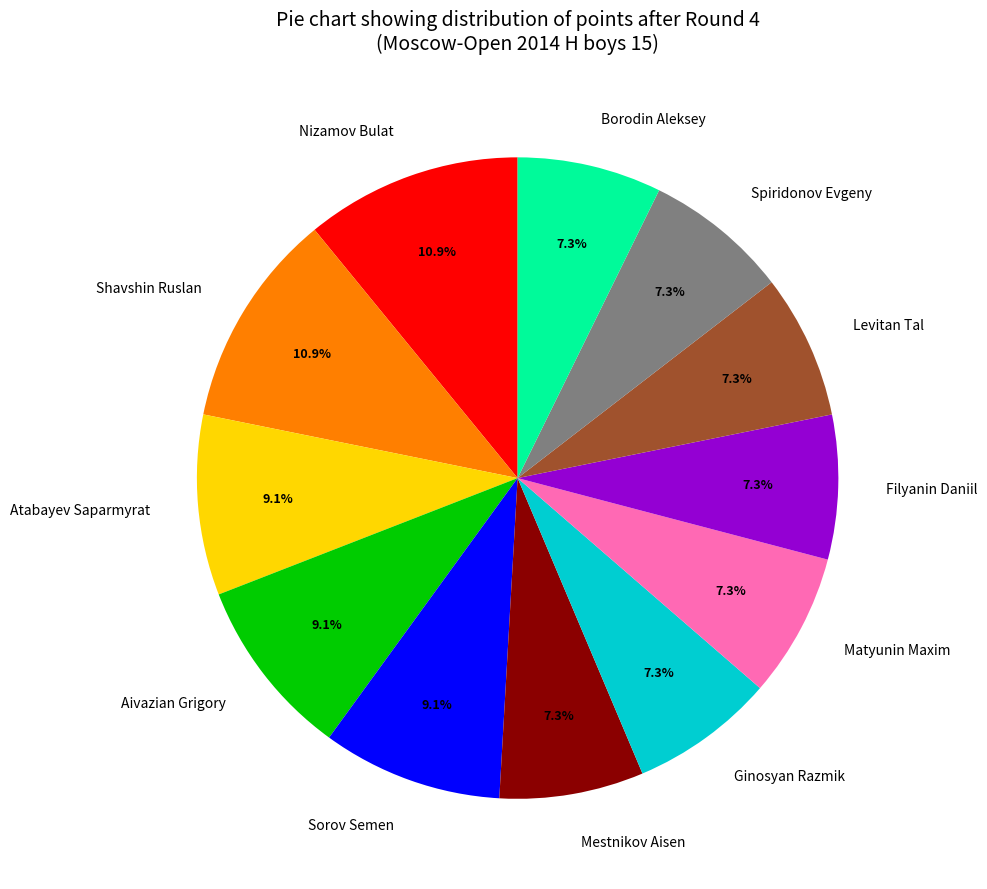

What percentage is NOT represented by Ginosyan Razmik?

92.7%